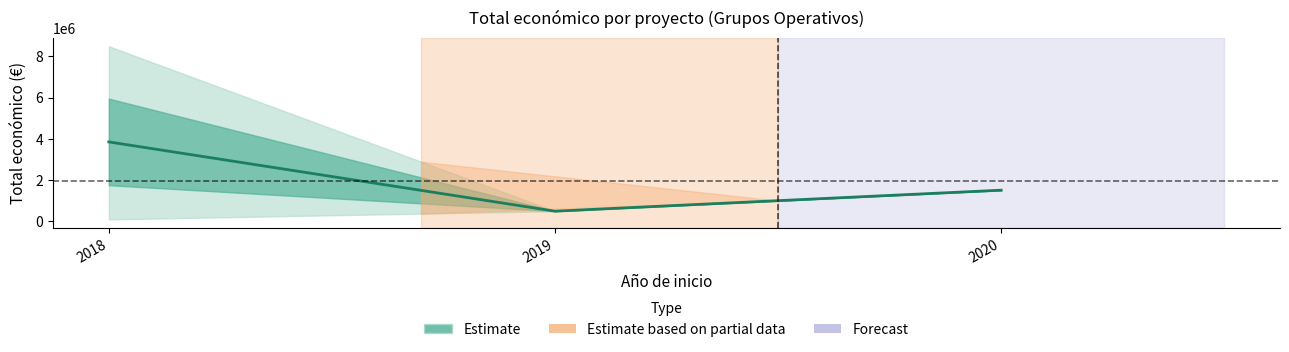

The value at 2020 is 1513726.0. True or false?

True